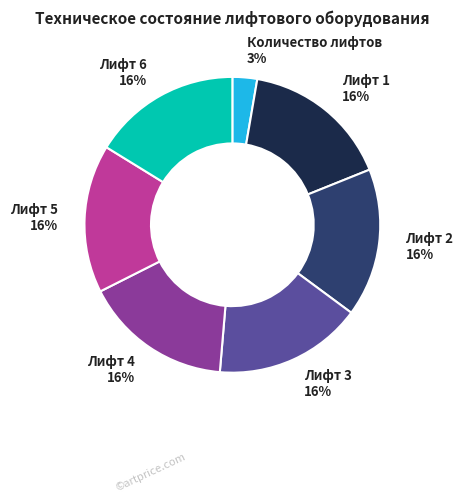

Does any single category account for the majority?

No